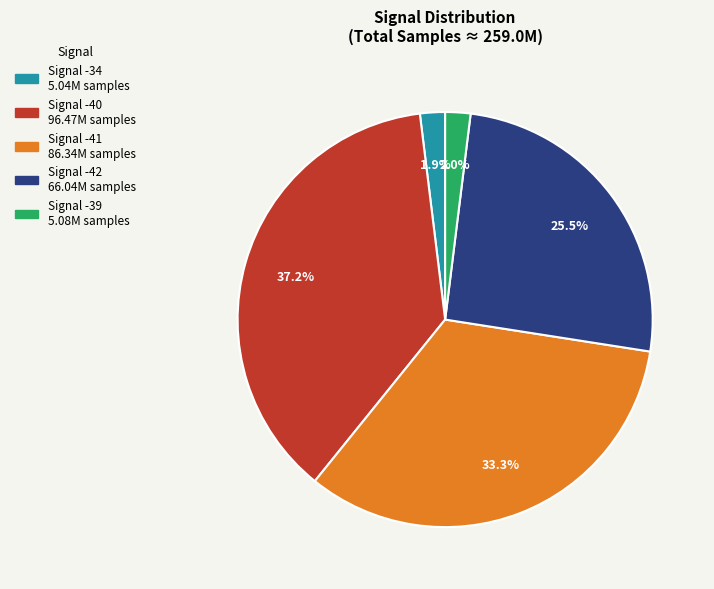

How many slices are in this pie chart?

5